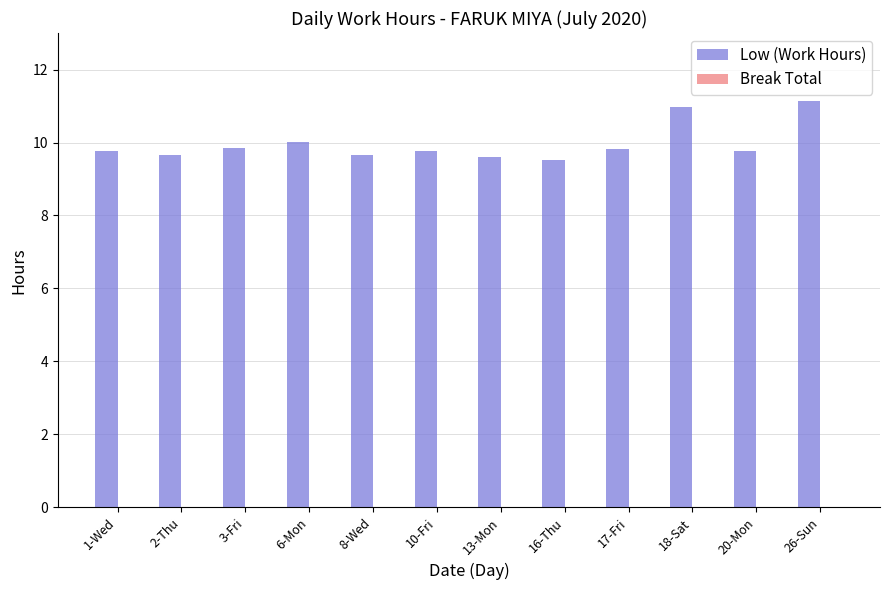

Read the value at 13-Mon.

9.6